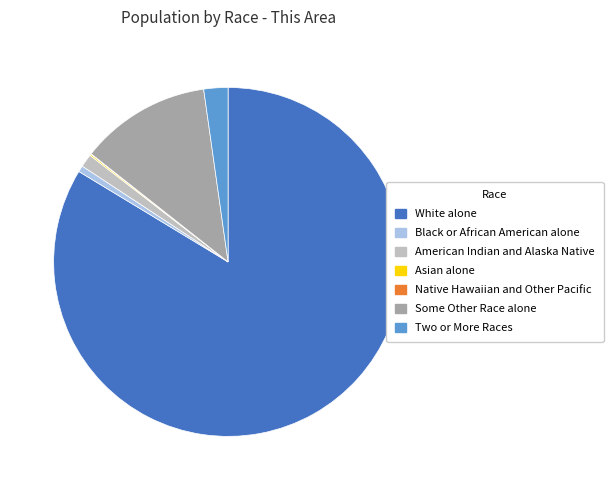

What is the largest slice in the pie chart?

White alone